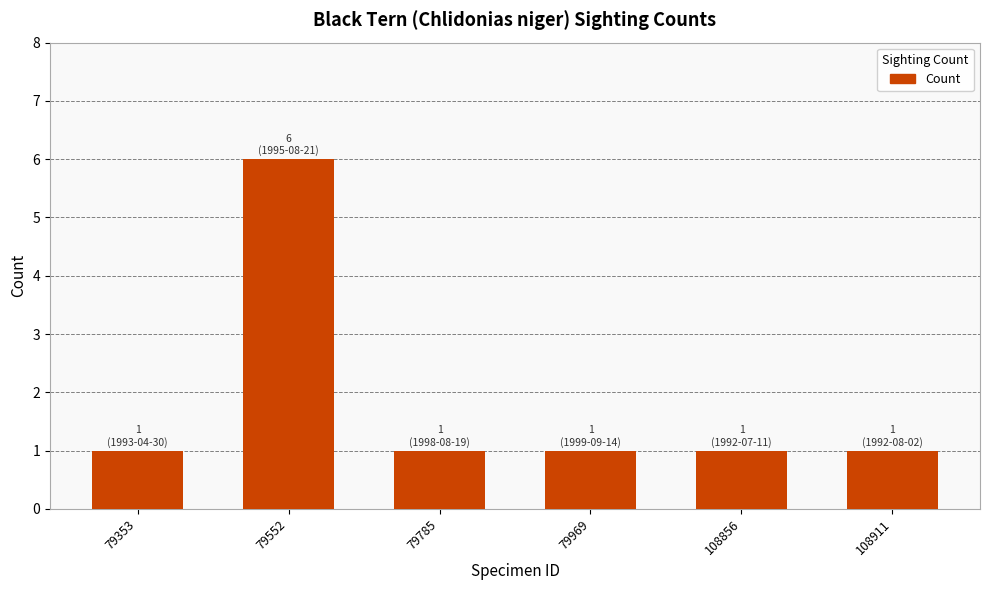

Reading right to left, extract all data points from this chart.

108911=1	108856=1	79969=1	79785=1	79552=6	79353=1